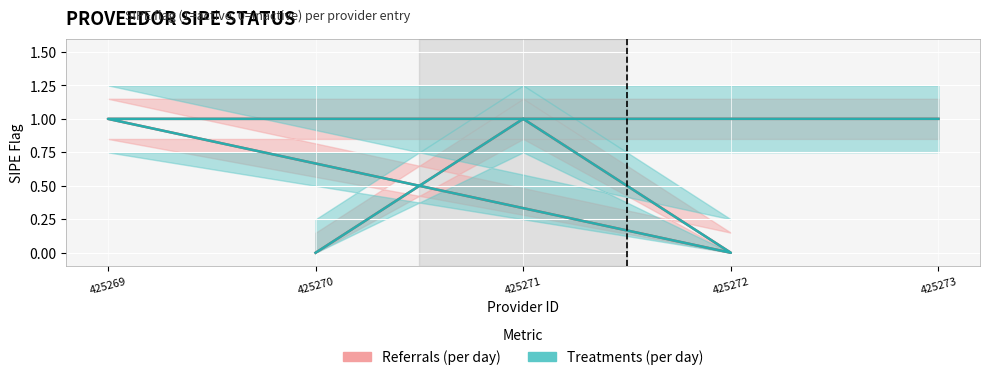

At how many categories does at least one series exceed 0?

3